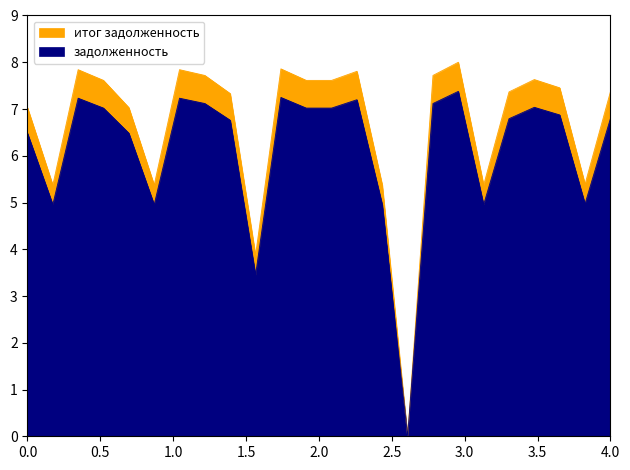

The value of задолженность at 17 is 3.4. True or false?

False